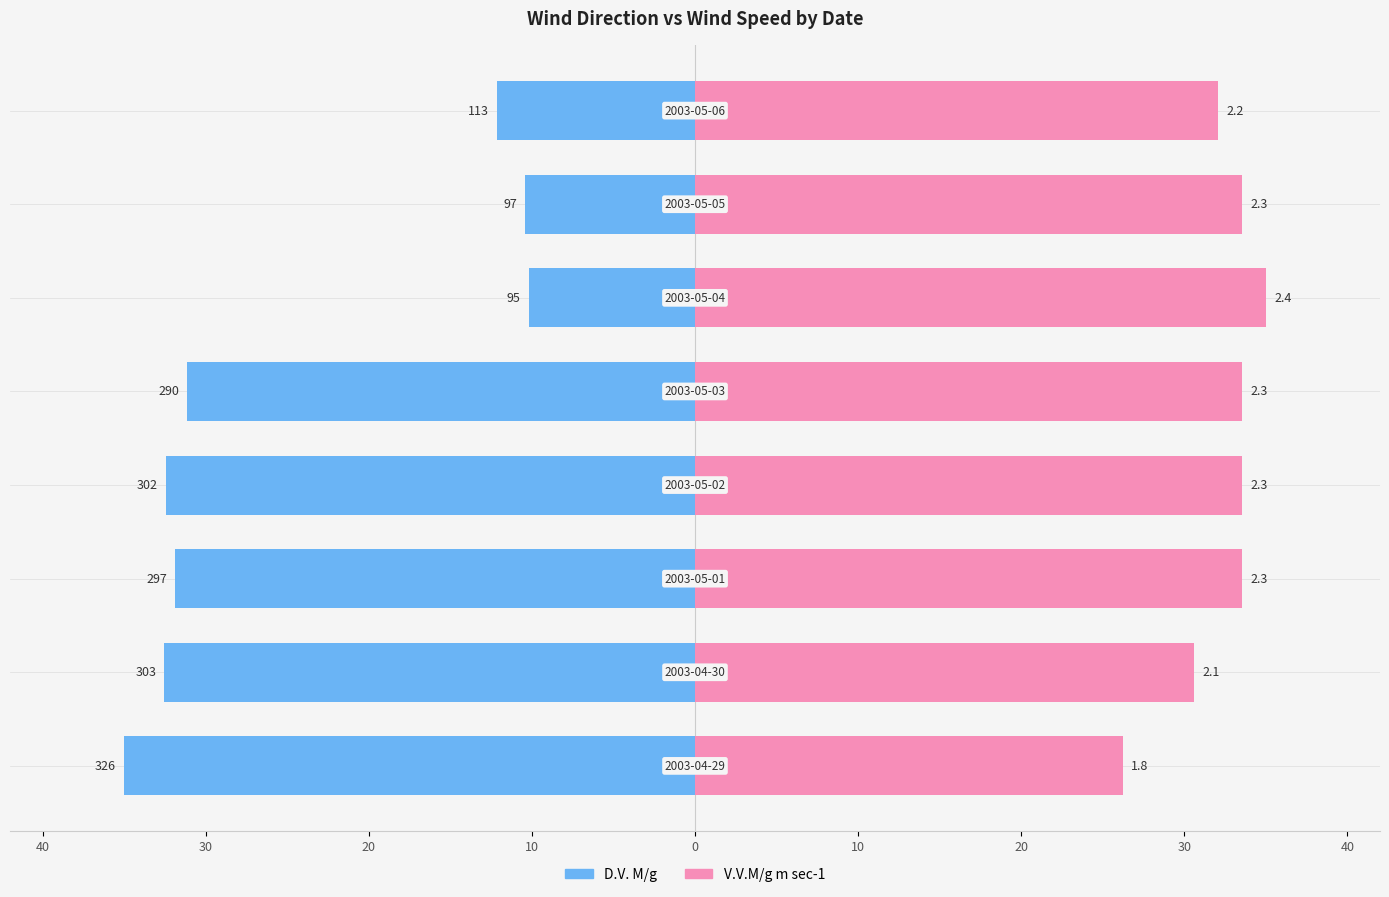

Reading left to right, what are all the values shown in this chart?

D.V. M/g: -35.0	-32.5	-31.9	-32.4	-31.1	-10.2	-10.4	-12.1
V.V.M/g m sec-1: 26.2	30.6	33.5	33.5	33.5	35.0	33.5	32.1